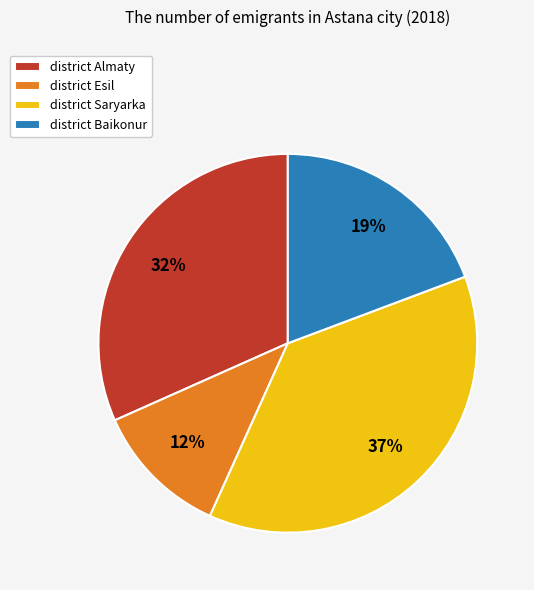

What percentage is the district Esil slice, to the nearest percent?

12%